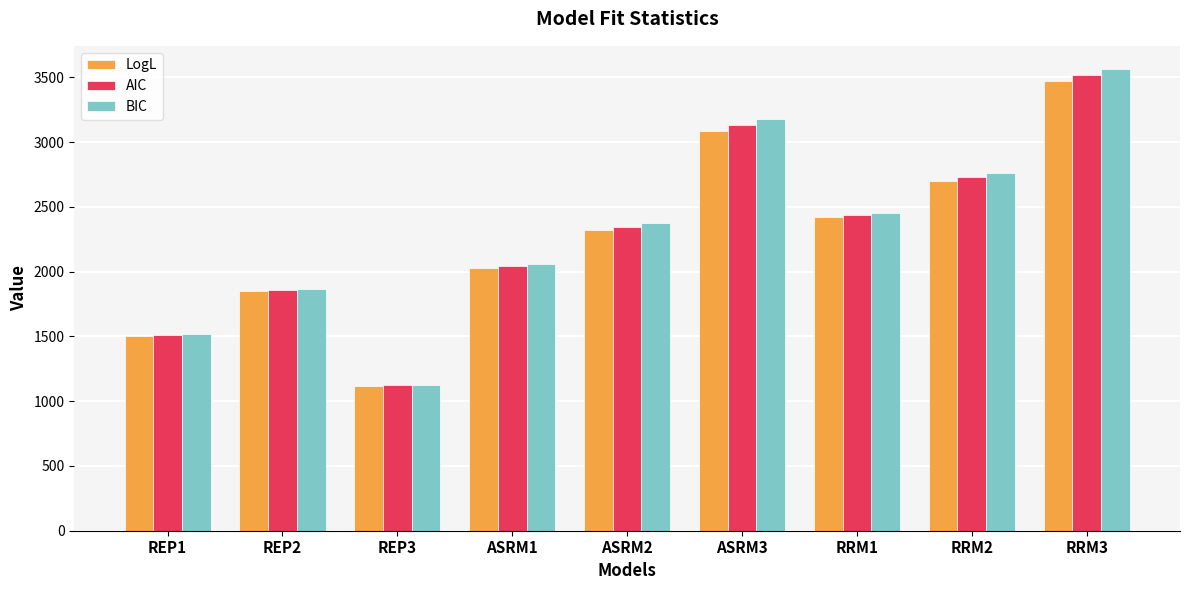

Which series has the widest spread of values?

BIC